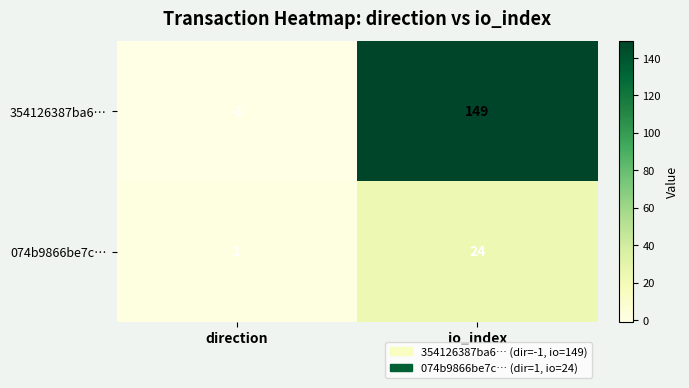

Which series has the largest total across all categories?

354126387ba6…